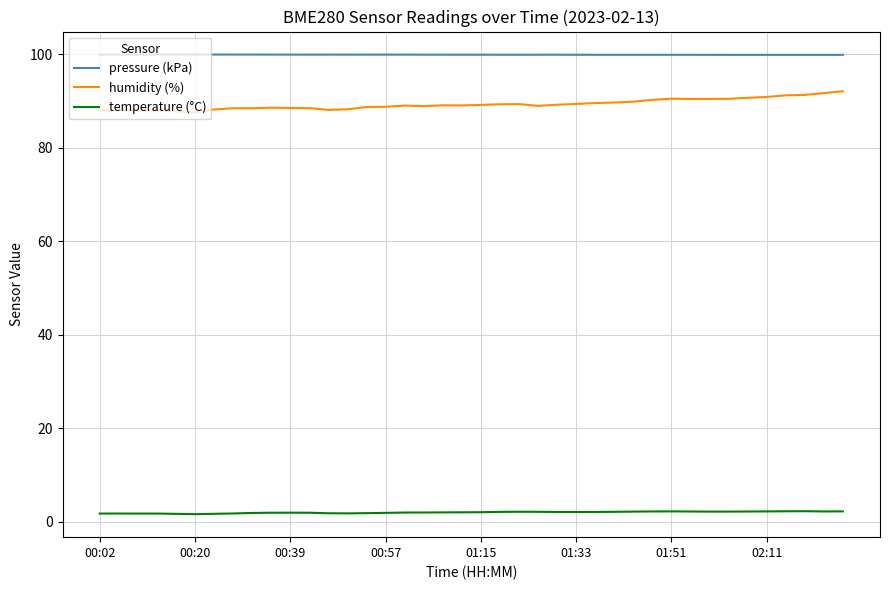

What is the maximum value shown in the chart?

99.9